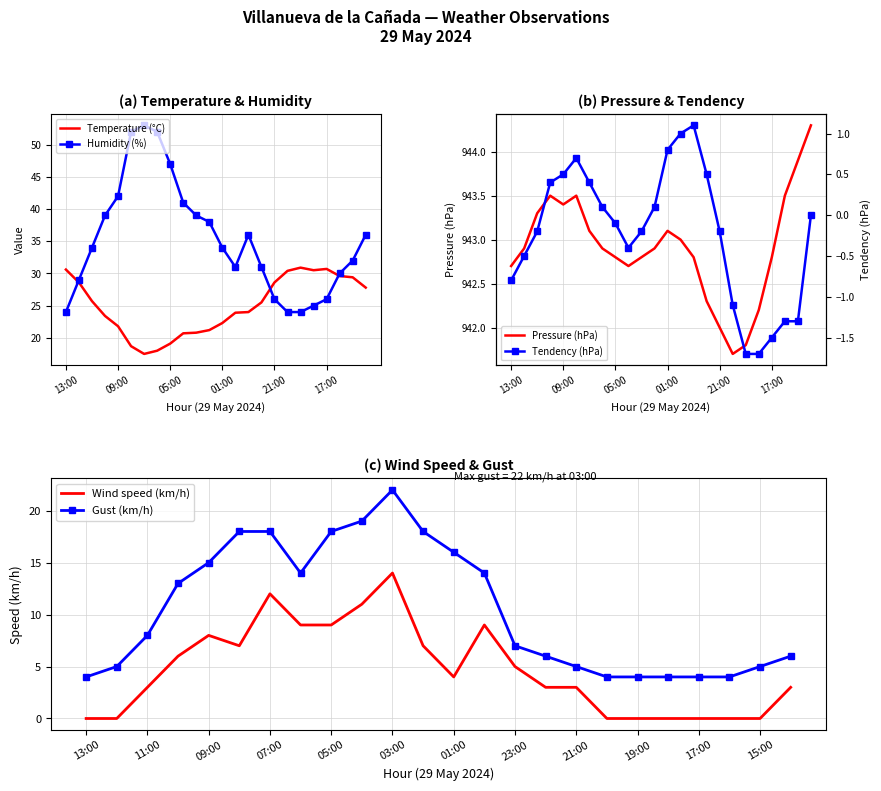

What is the highest value of the Temperature (°C) series?

30.9